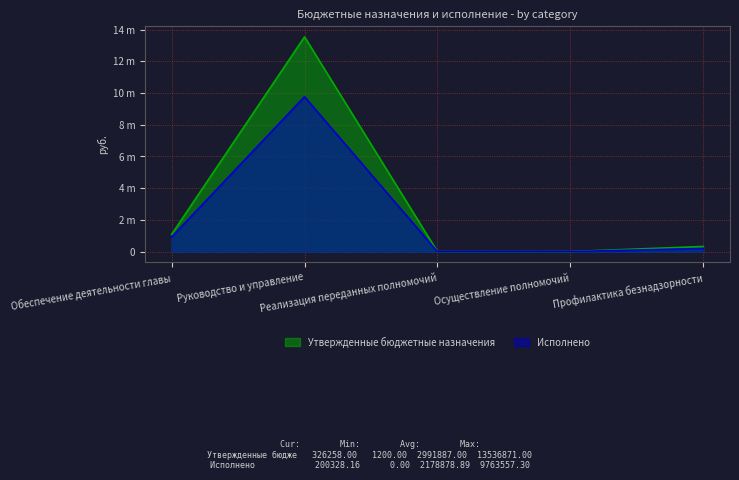

Is the value of Утвержденные бюджетные назначения at Осуществление полномочий greater than the value of Исполнено at Обеспечение деятельности главы?

No